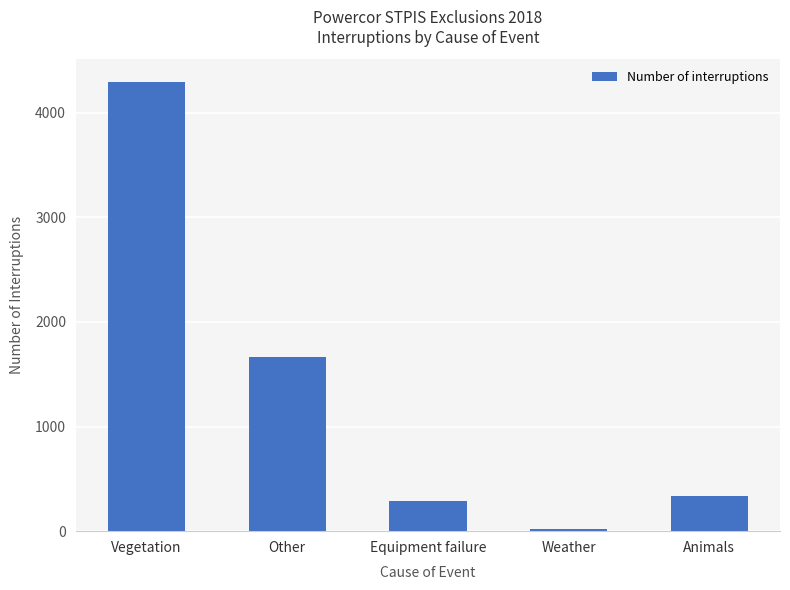

List the labels in order of value, largest first.

Vegetation, Other, Animals, Equipment failure, Weather